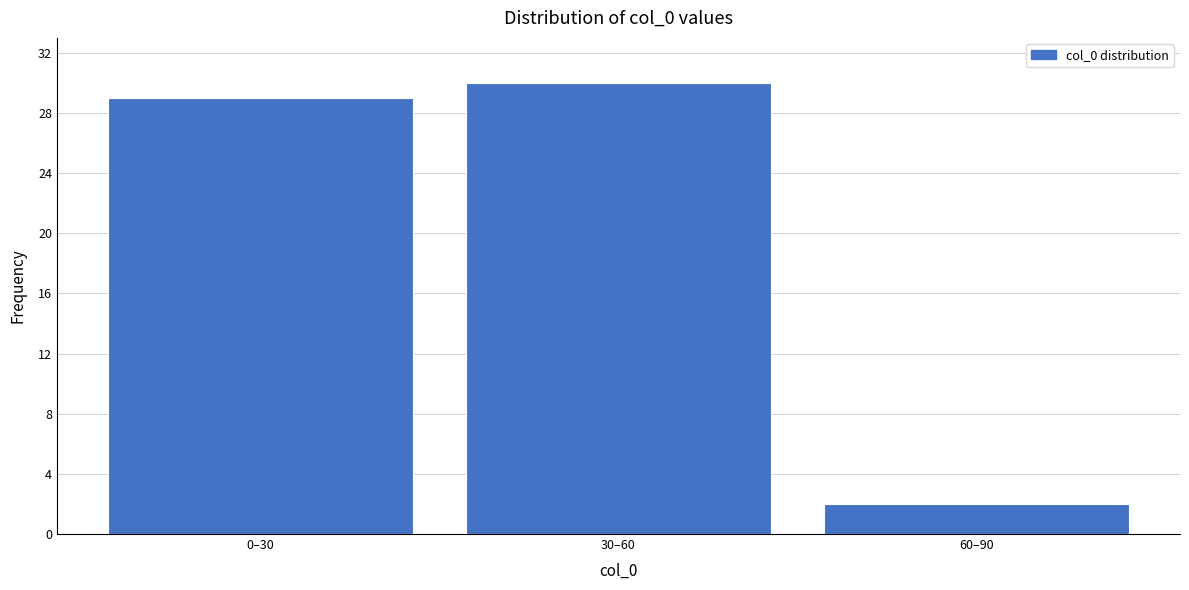

Reading right to left, what are all the values shown in this chart?

60–90=2	30–60=30	0–30=29